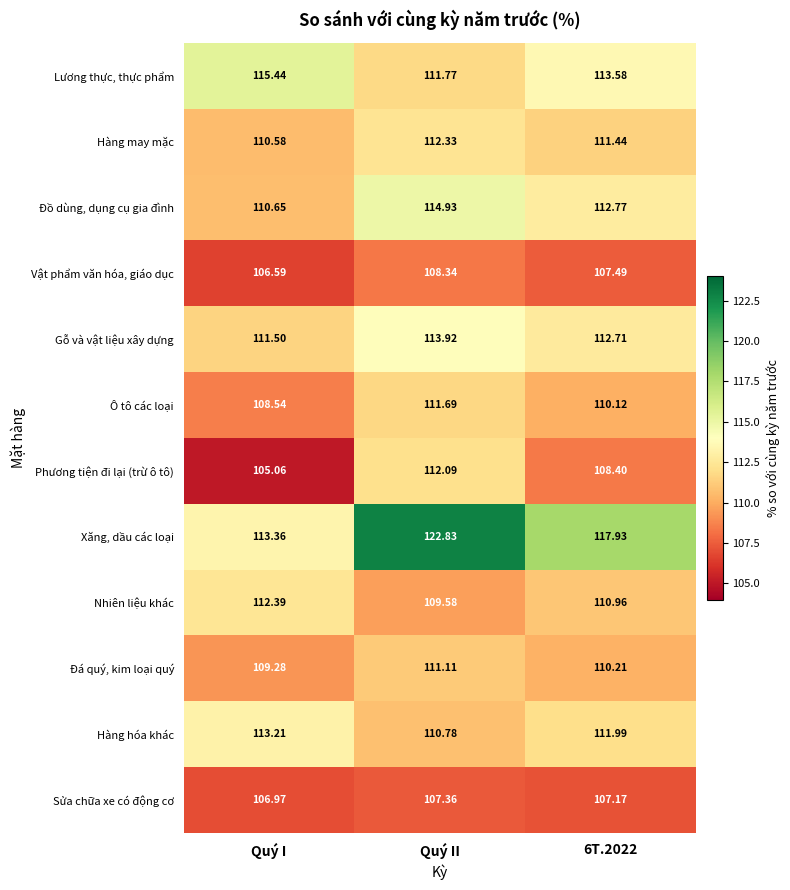

At which category is the sum across all series the highest?

Quý II